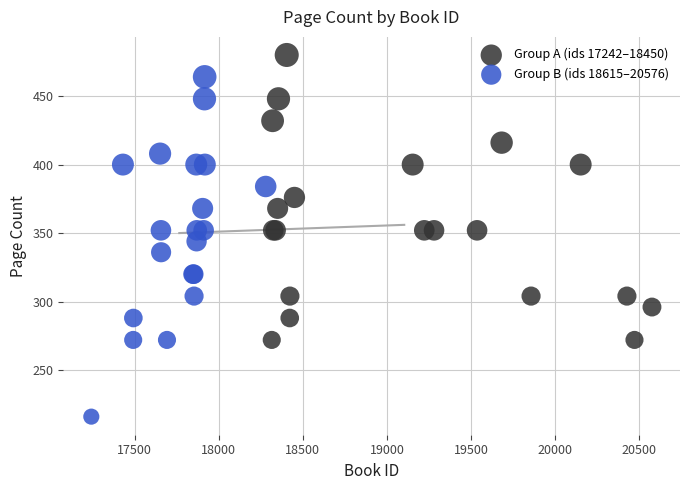

Which series has the widest spread of Y values?

Group B (ids 18615–20576)